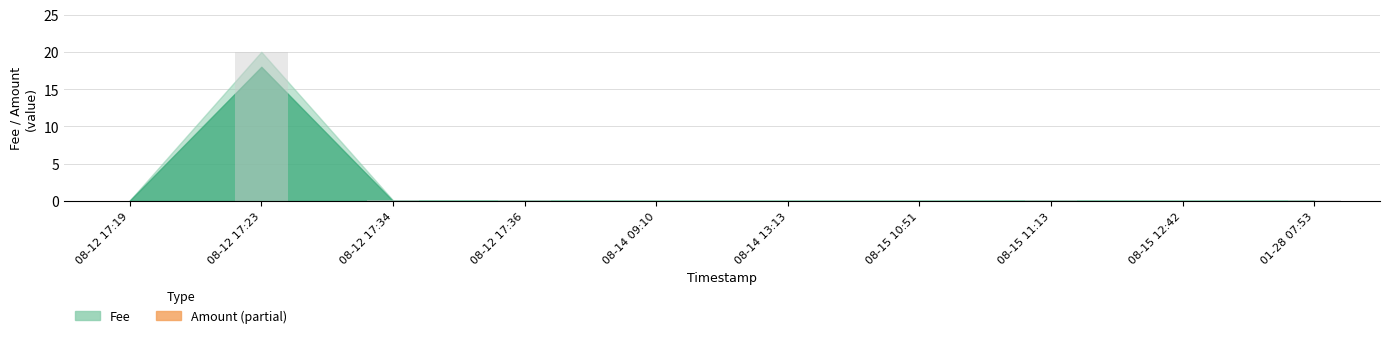

Between 2018-08-15 10:51:42 and 2020-01-28 07:53:16, which series saw the biggest shift?

Fee